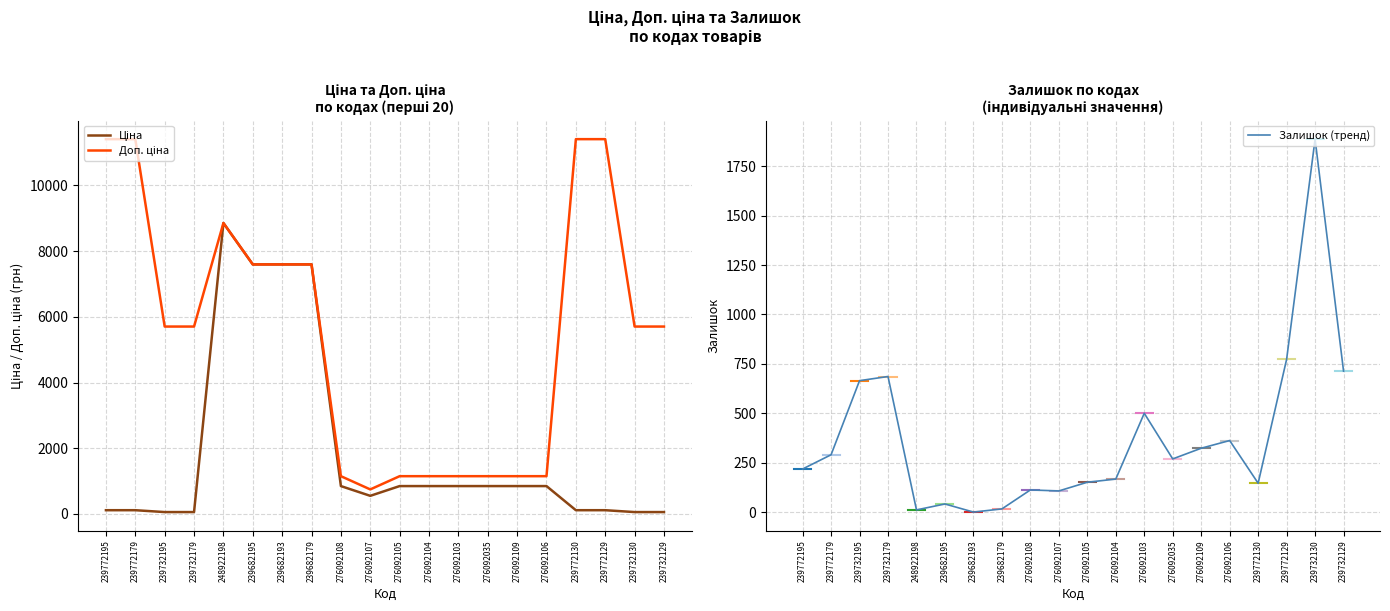

What is the greatest value displayed?

11410.0